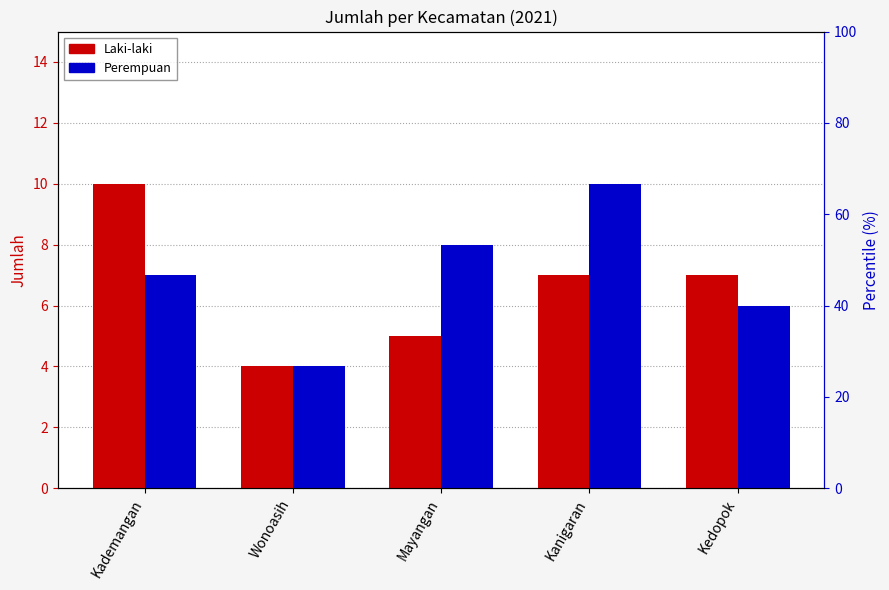

What is the difference between the highest and lowest values at Kanigaran?

3